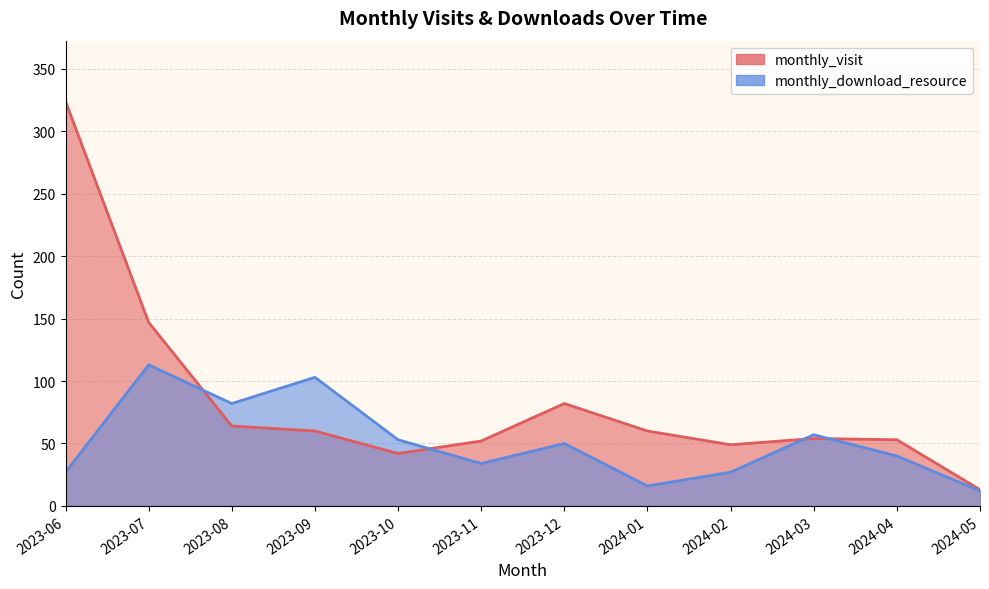

What are all the series names shown in the legend?

monthly_visit, monthly_download_resource